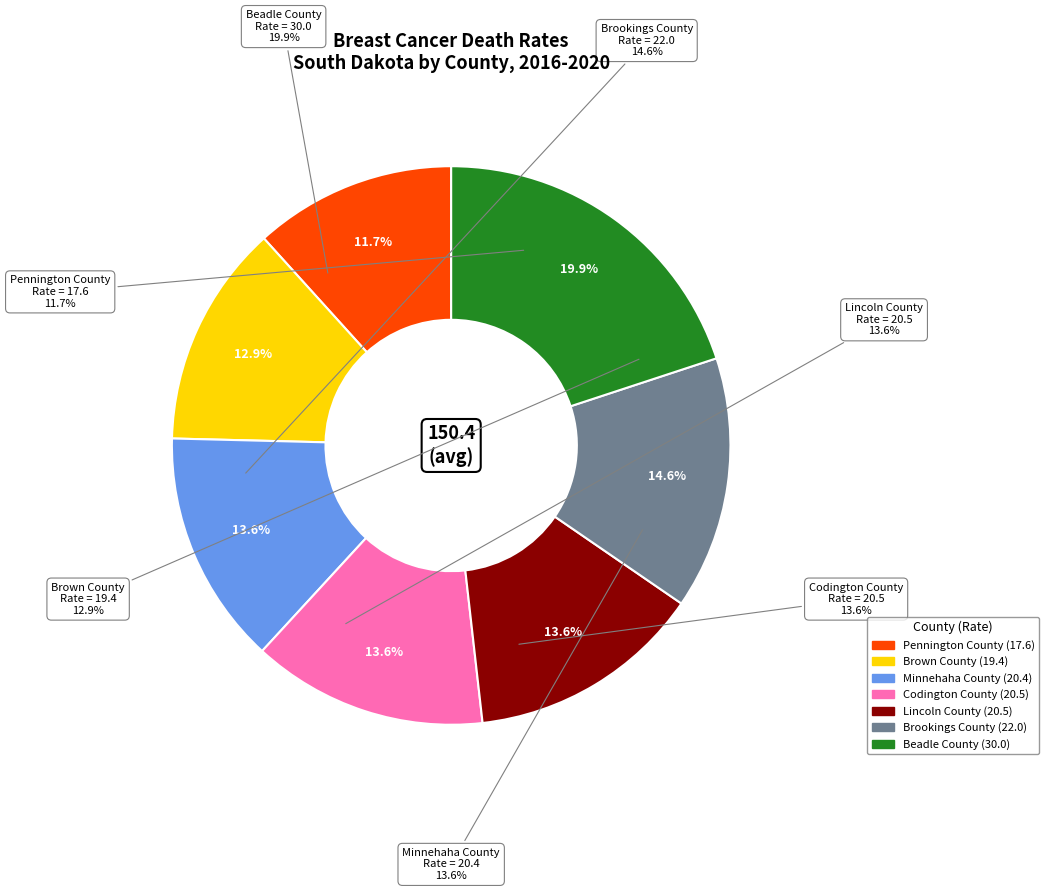

What is the largest slice in the pie chart?

Beadle County